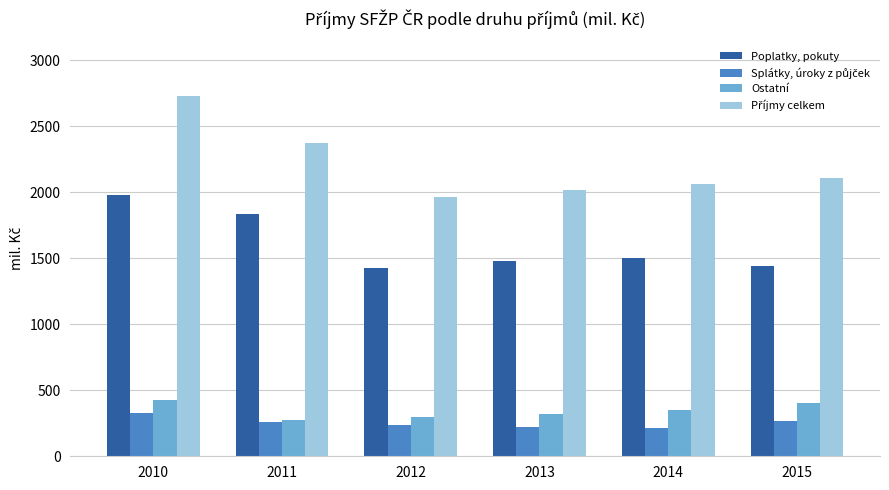

The value of Poplatky, pokuty at 2010 is 518.0. True or false?

False